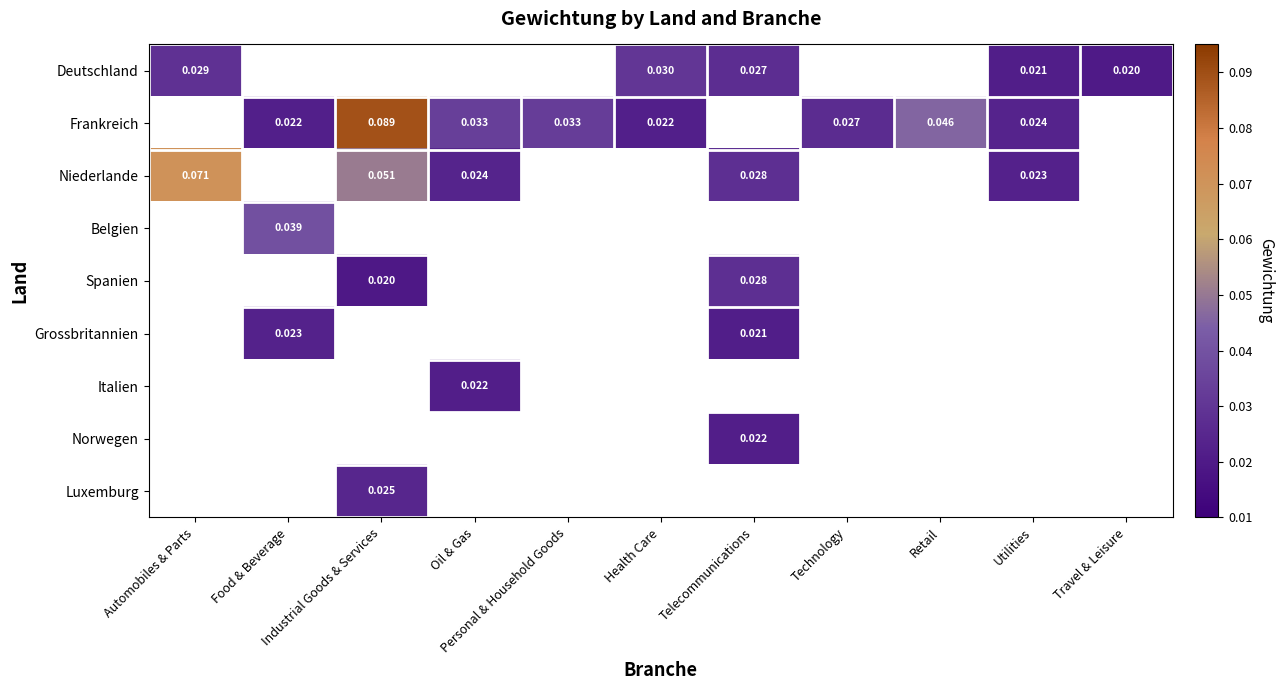

Count the number of data series in this chart.

9